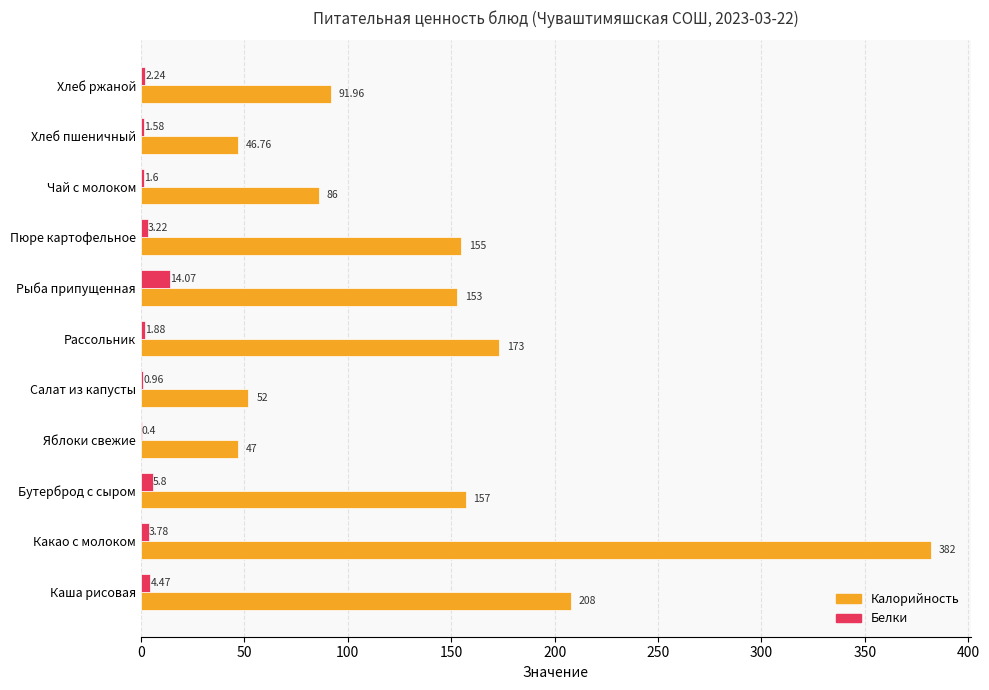

What is the sum of all Калорийность values?

1551.7